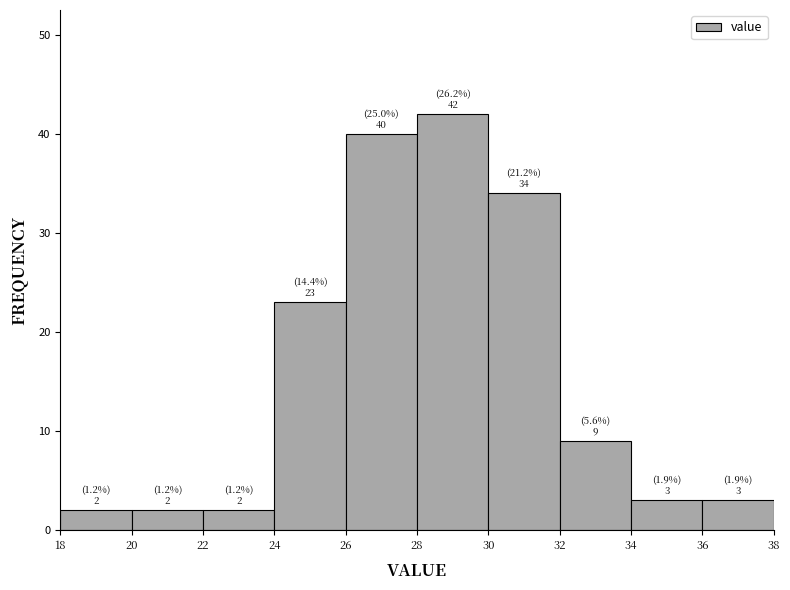

Over which range of the x-axis is the bar tallest?

28 to 30